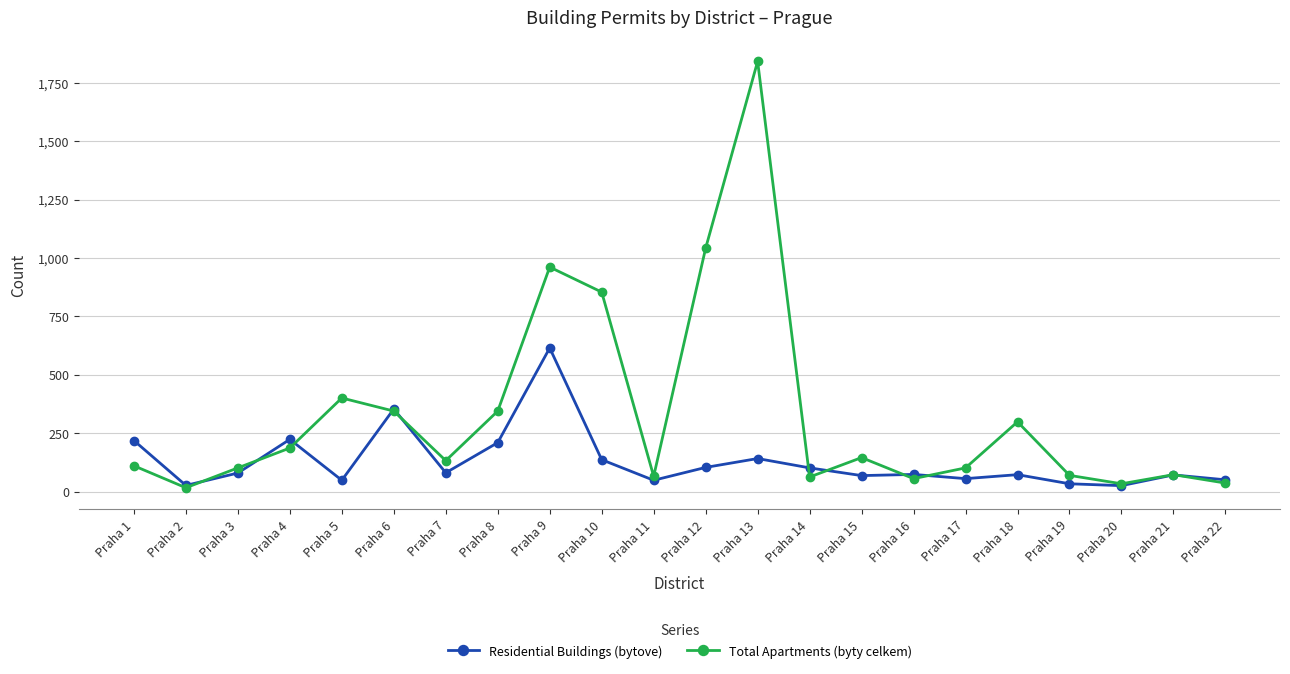

Which category has the highest value across all series?

Praha 13